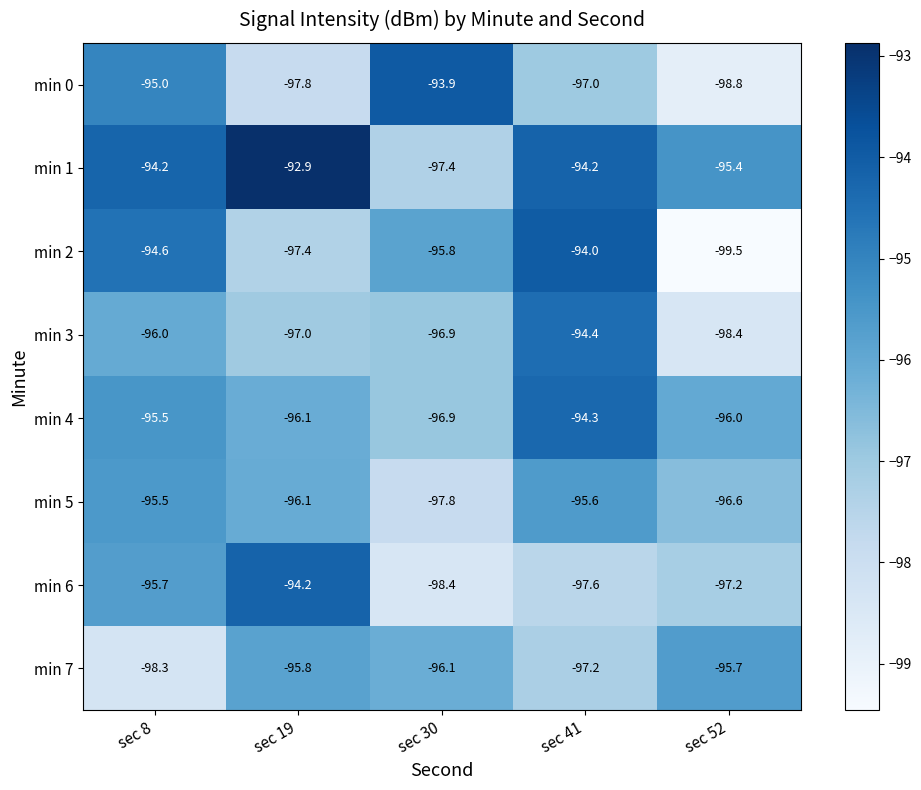

The min 2 series shows -97.4 at sec 19. True or false?

True